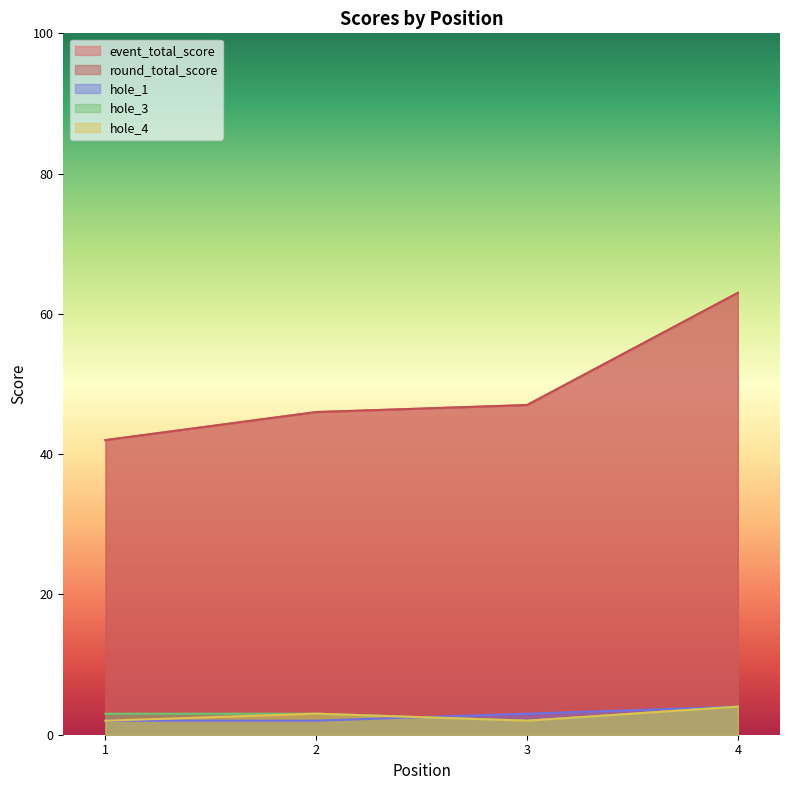

What is the difference between the maximum and minimum values in the event_total_score series?

21